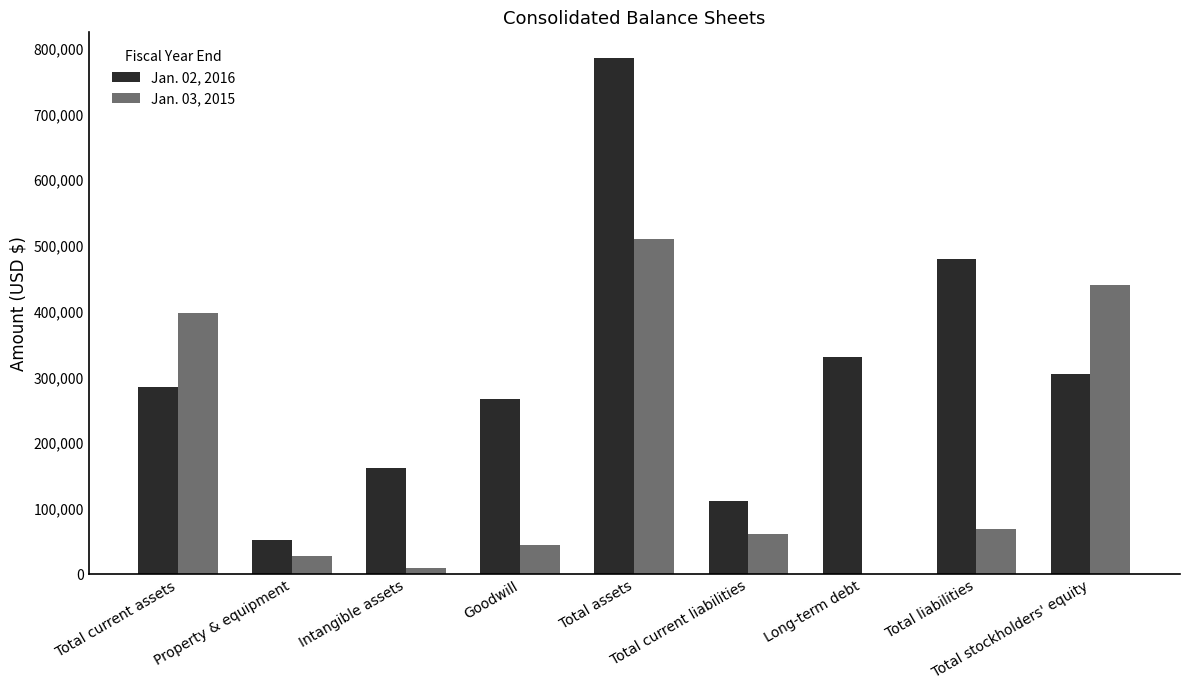

Which series has the largest total across all categories?

Jan. 02, 2016